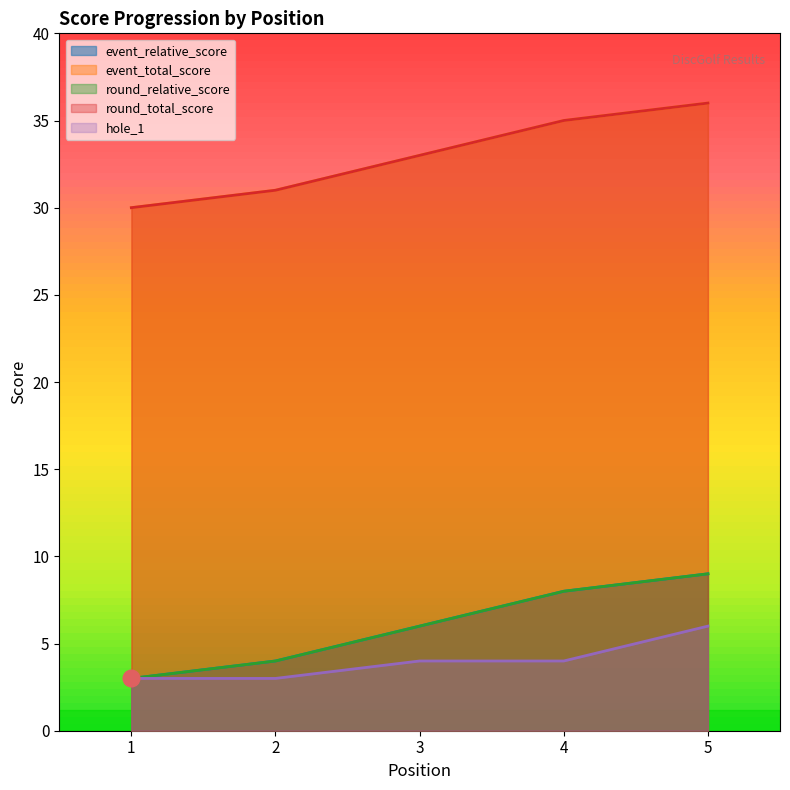

How many values in the hole_1 series are below 4?

2